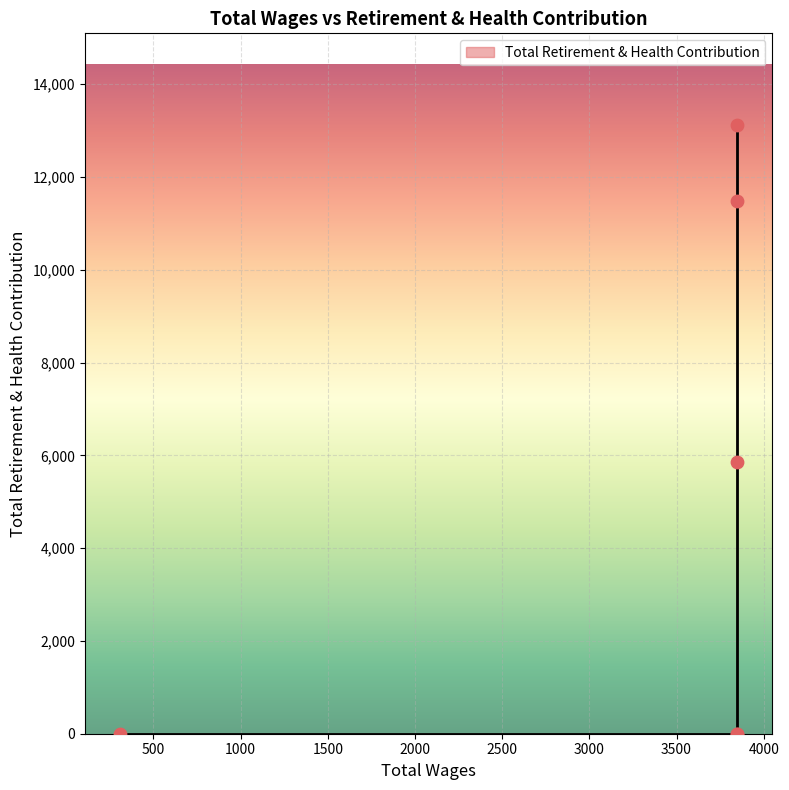

Which has a higher value, 3849.0 or 3849.0?

3849.0